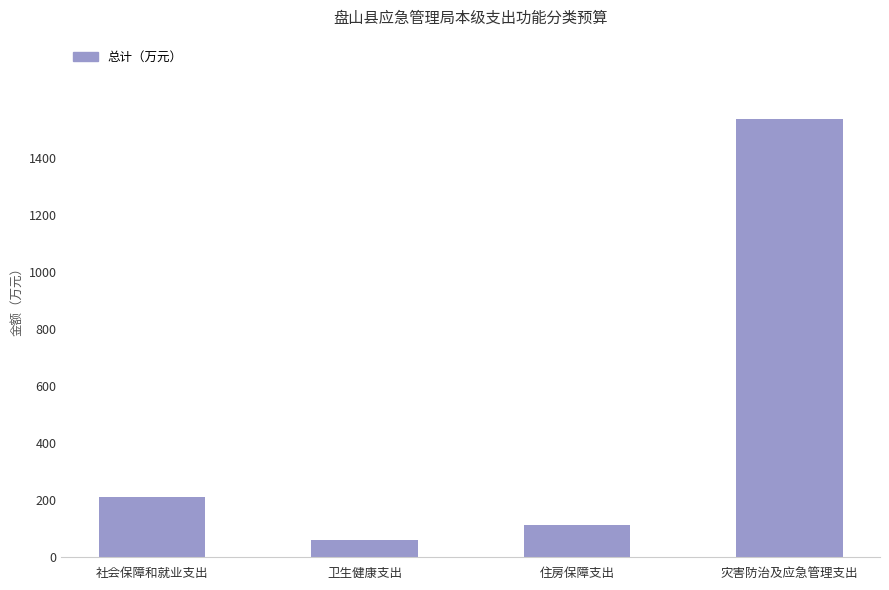

What is the difference between the maximum and minimum values?

1478.7